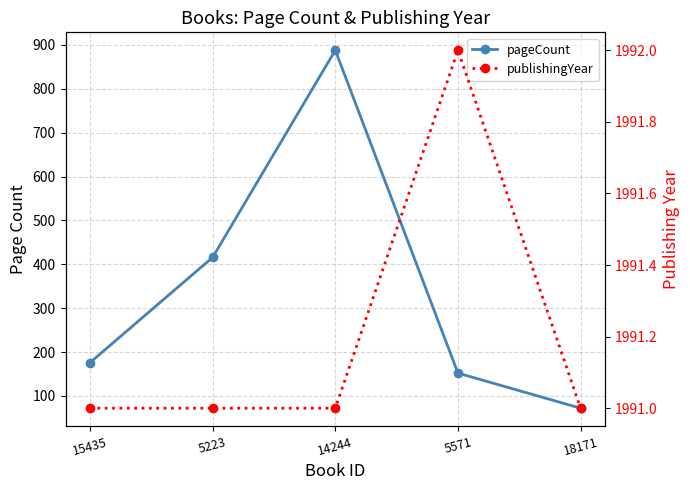

Which series has the largest range (max minus min)?

pageCount